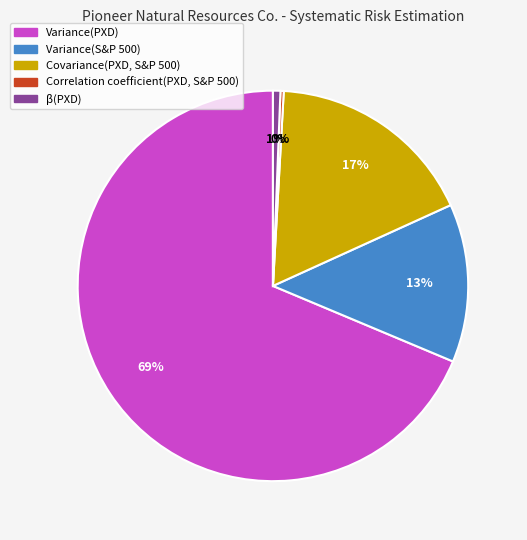

Does Variance(PXD) represent more than half of the total?

Yes